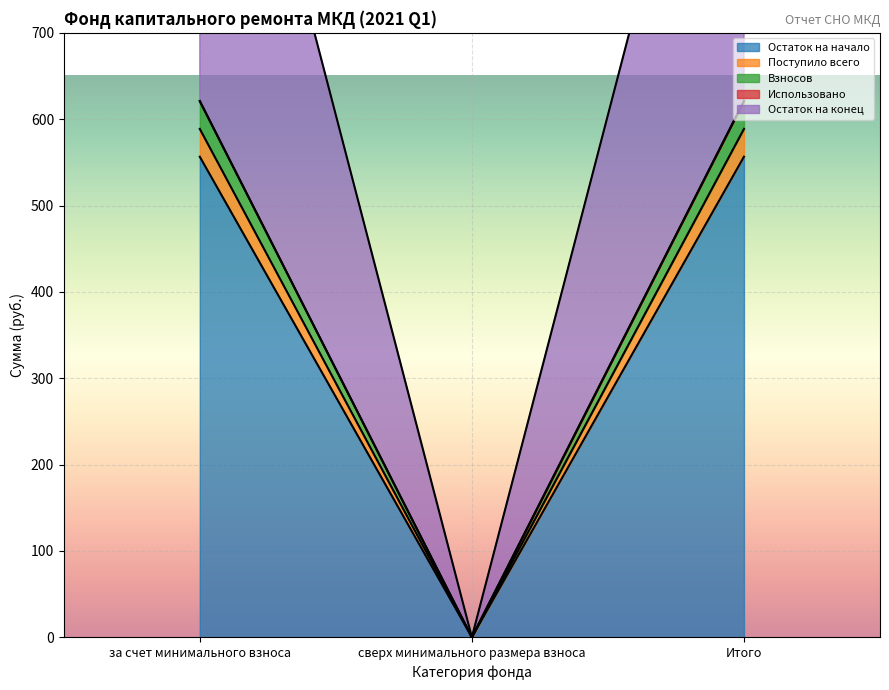

What is the sum of the Остаток на начало values at Итого and сверх минимального размера взноса?

556.5